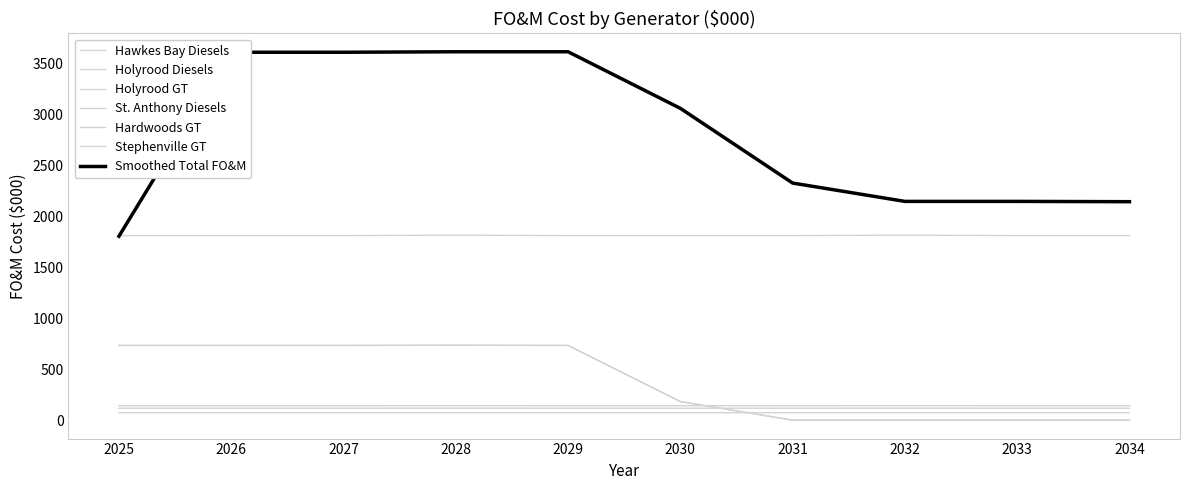

Is this an area chart (filled region under the line)?

No